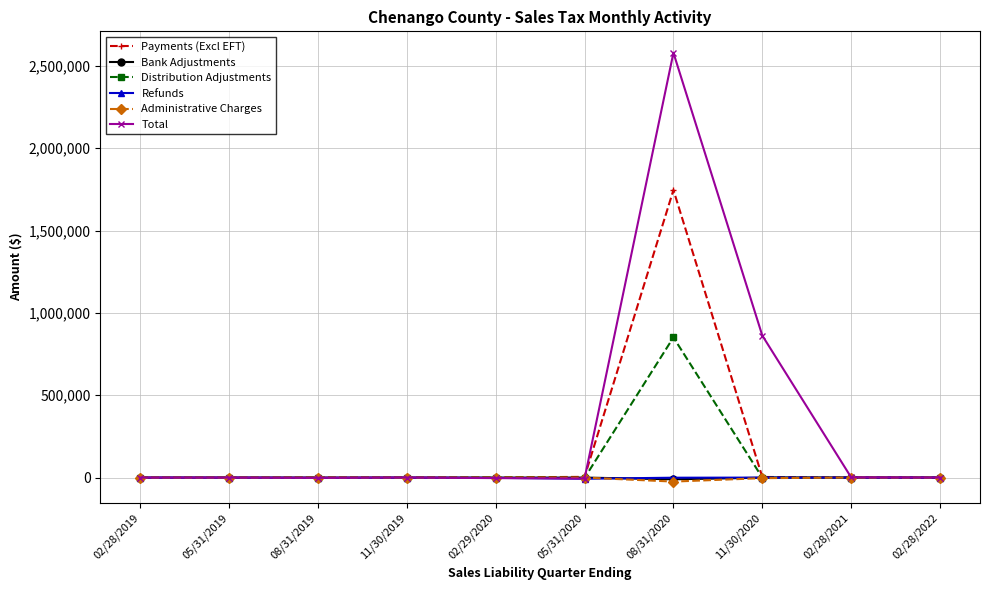

What is the label of the 4th point from the right?

08/31/2020